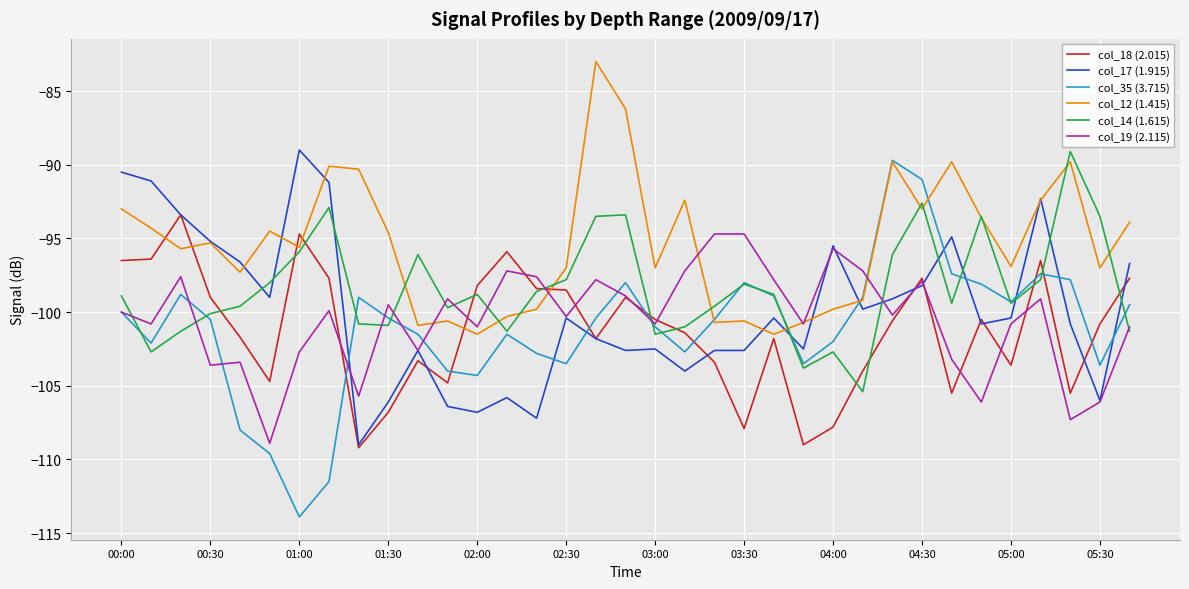

Which series has the widest spread of values?

col_35 (3.715)